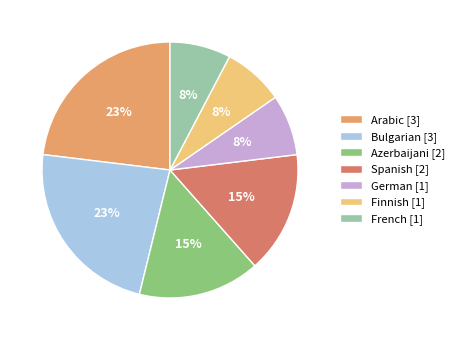

How many slices are in this pie chart?

7